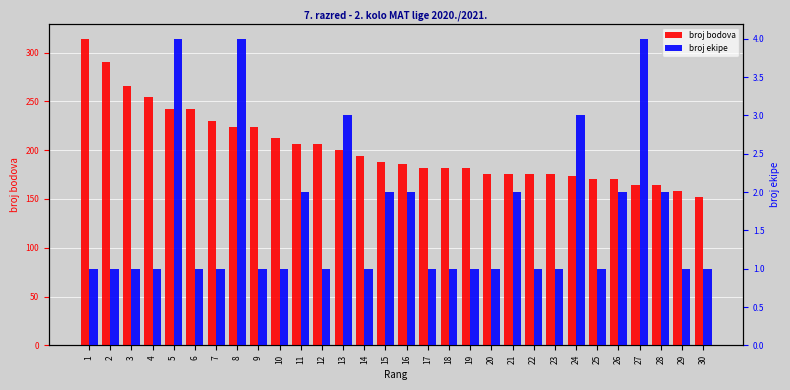

The broj ekipe series shows 1 at 28. True or false?

False